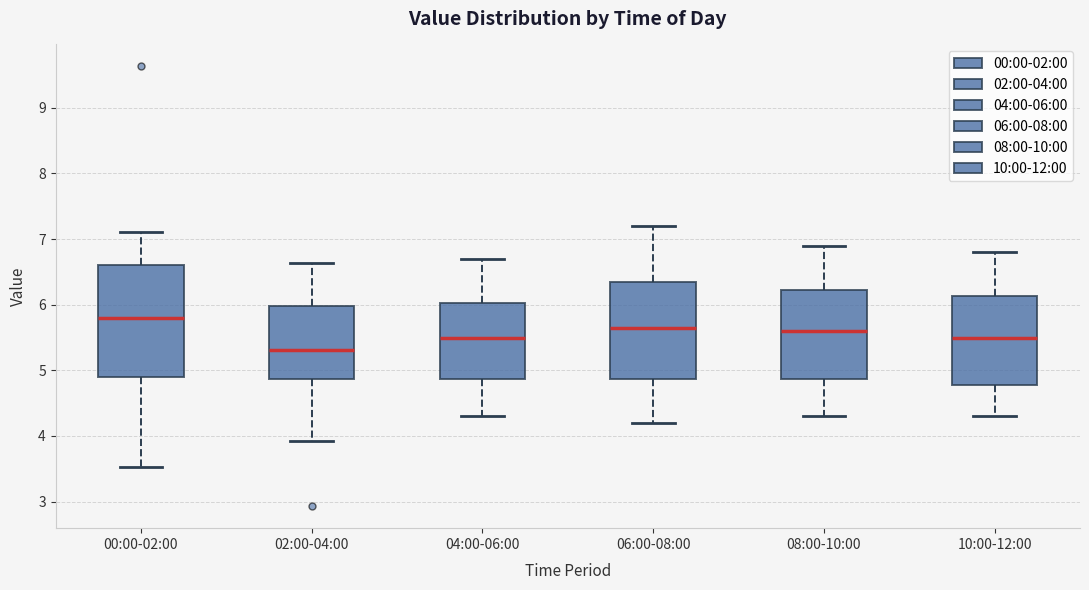

Reading left to right, transcribe this box plot: for each box, give where its median line is, the range the box spans, and where its two whiskers end, as read against the y-axis. The values are not printed on the chart, so give them approximately, as read against the axis.

00:00-02:00: median 5.8, box 4.9 to 6.6, whiskers 3.5 to 7.1
02:00-04:00: median 5.3, box 4.9 to 6.0, whiskers 3.9 to 6.6
04:00-06:00: median 5.5, box 4.9 to 6.0, whiskers 4.3 to 6.7
06:00-08:00: median 5.7, box 4.9 to 6.4, whiskers 4.2 to 7.2
08:00-10:00: median 5.6, box 4.9 to 6.2, whiskers 4.3 to 6.9
10:00-12:00: median 5.5, box 4.8 to 6.1, whiskers 4.3 to 6.8